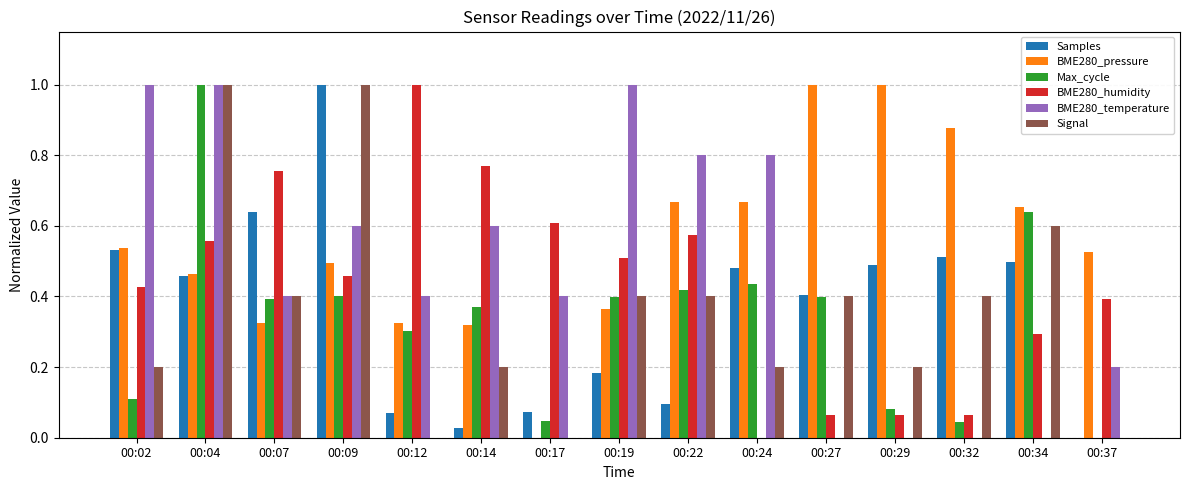

True or false: BME280_temperature has a value of 0.2 at 00:22.

False